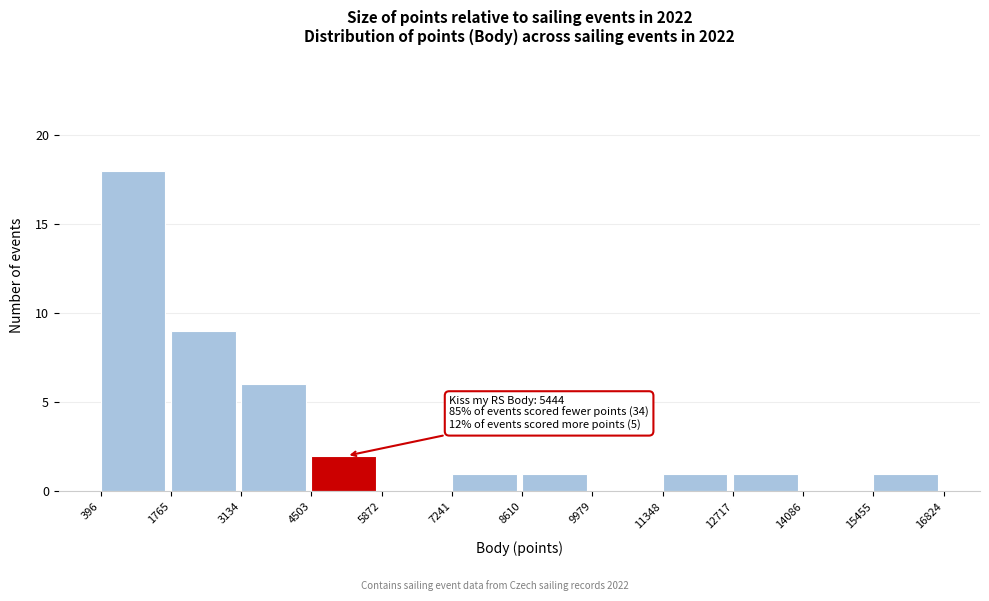

Which range on the x-axis has the tallest bar?

396 to 1765